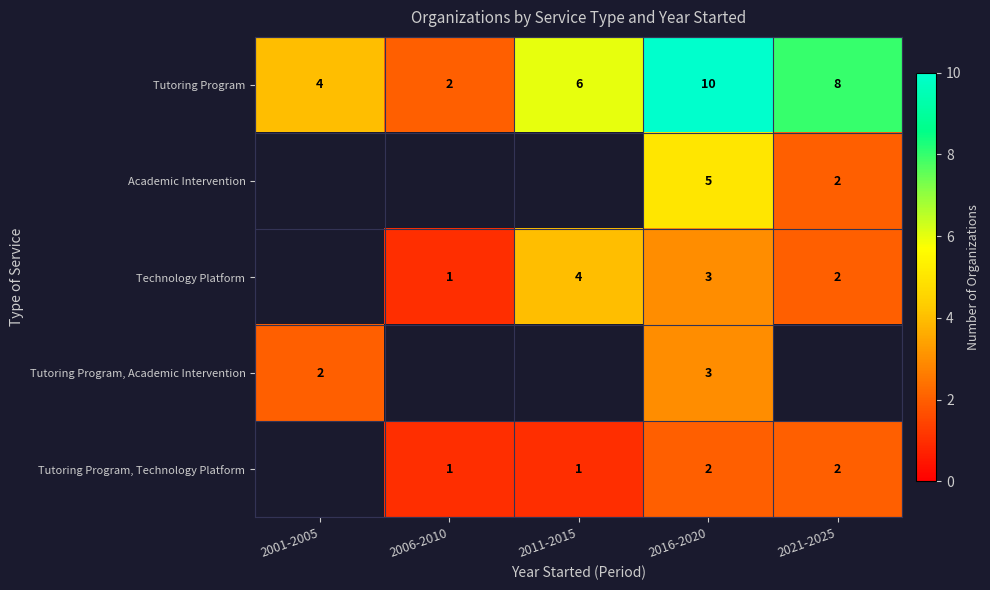

The value of Technology Platform at 2021-2025 is 1. True or false?

False